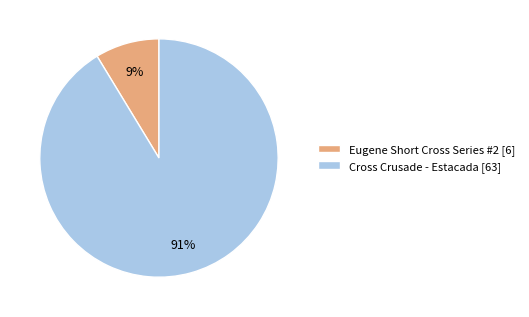

What is the majority slice?

Cross Crusade - Estacada